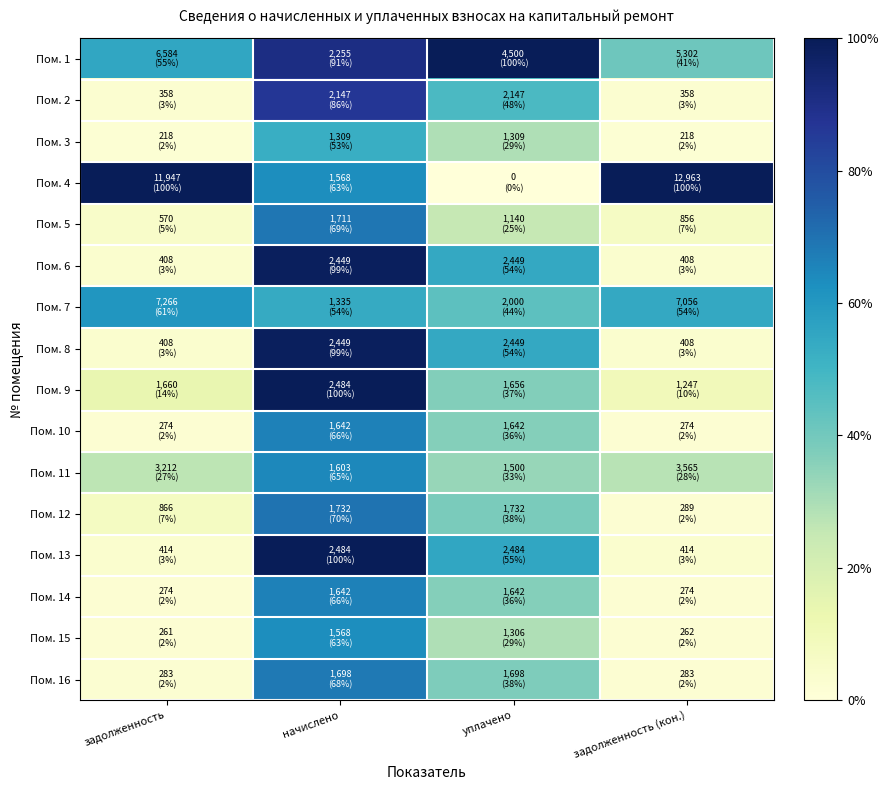

At how many categories does at least one series exceed 0?

4